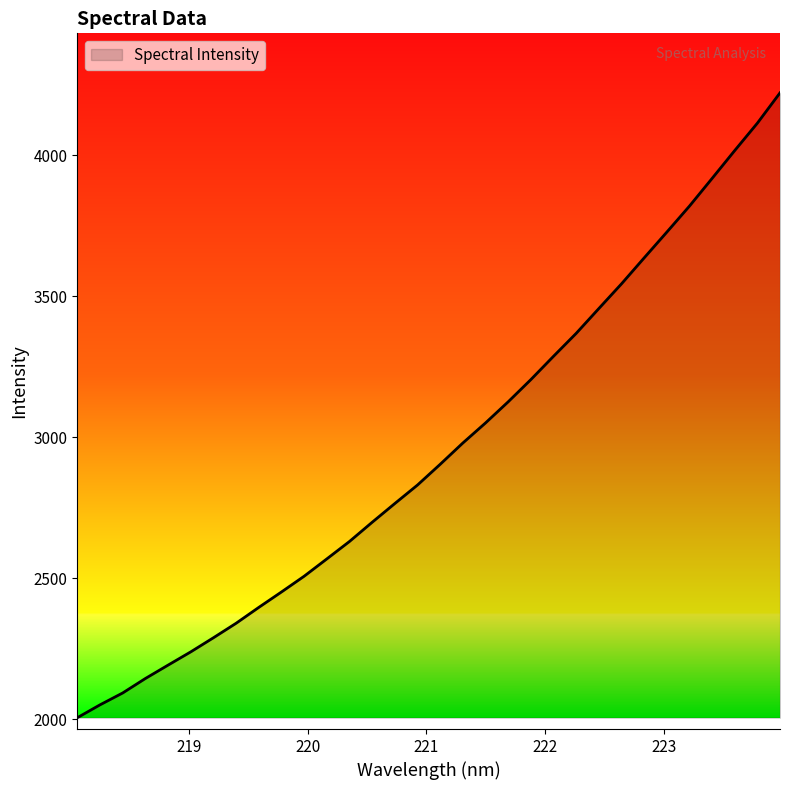

What is the difference between the maximum and minimum values?

2216.3